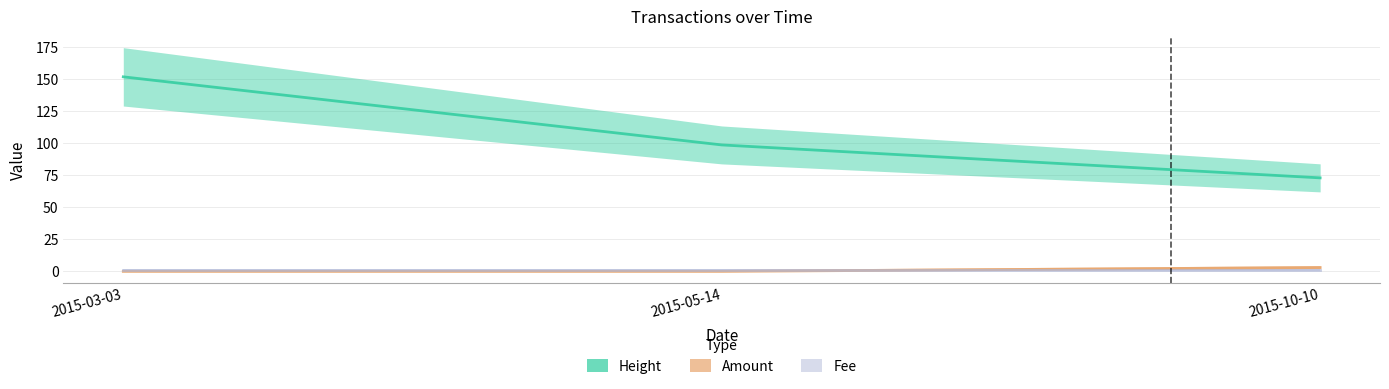

Which series changed the most between 2015-03-03 and 2015-10-10?

Height